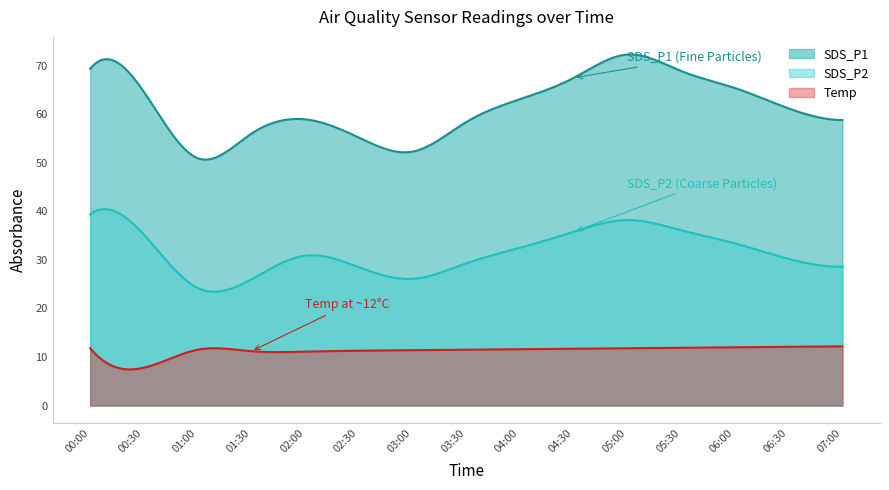

At which label does Temp first exceed 11?

00:00